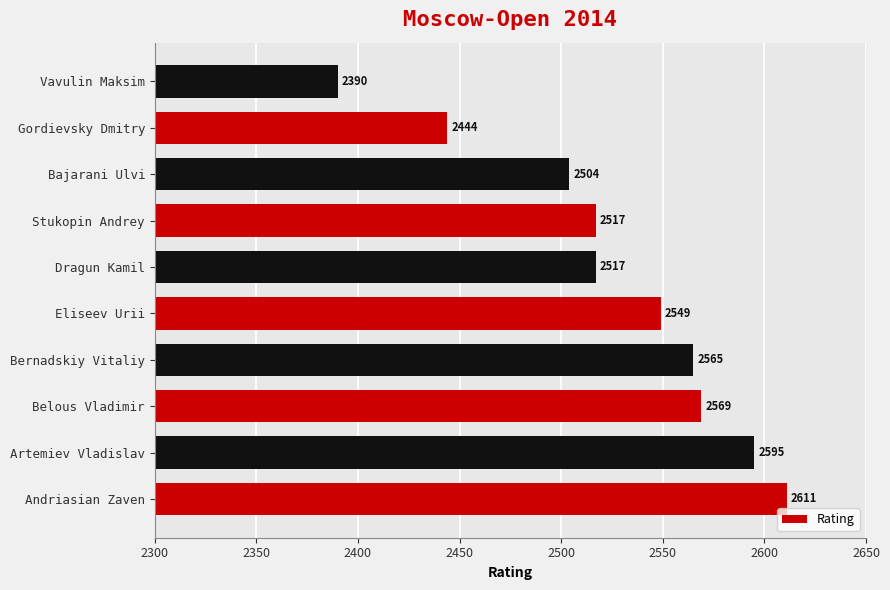

What is the sum of the values at Stukopin Andrey and Andriasian Zaven?

5128